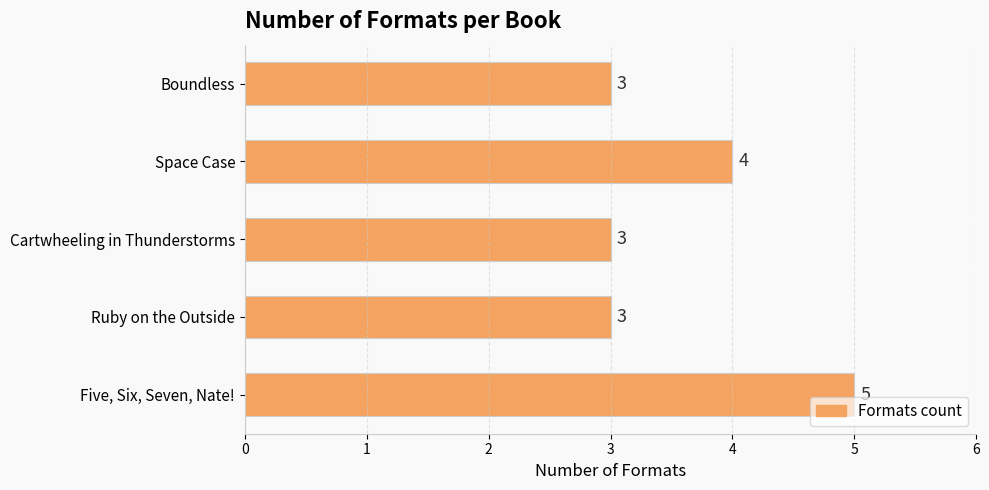

What is the minimum value shown in the chart?

3